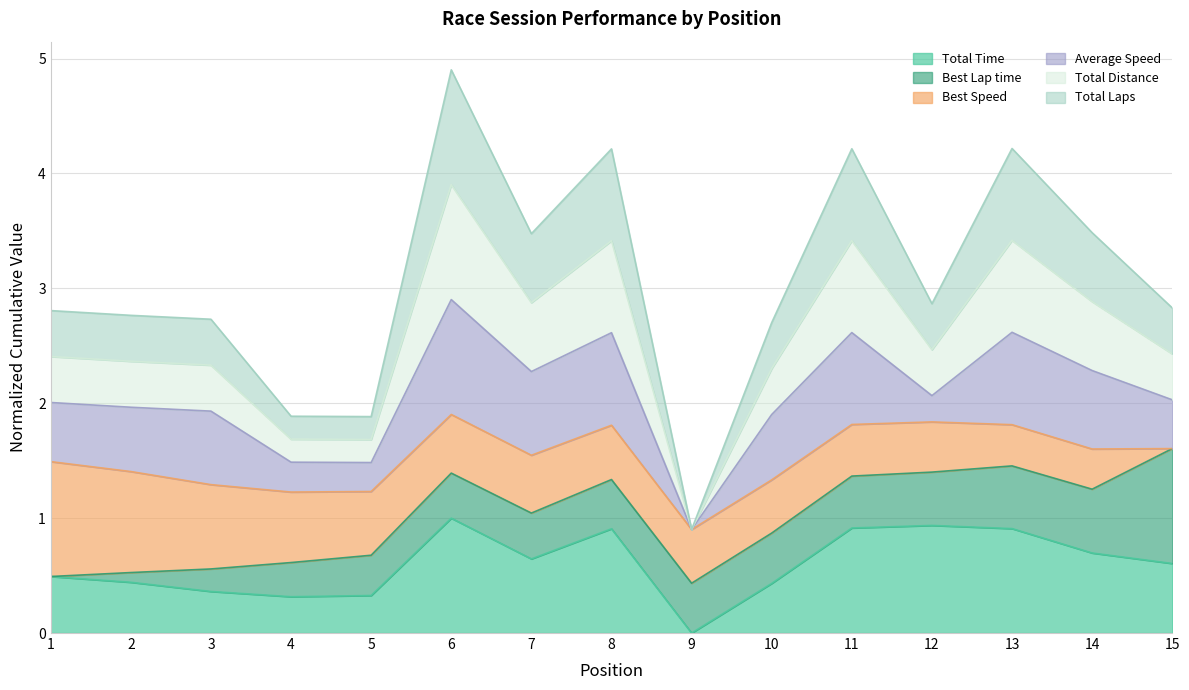

Does the chart have visible grid lines?

Yes